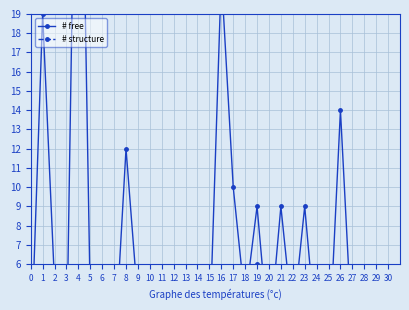

In # structure, how many points are higher than both neighbors (excluding endpoints)?

3